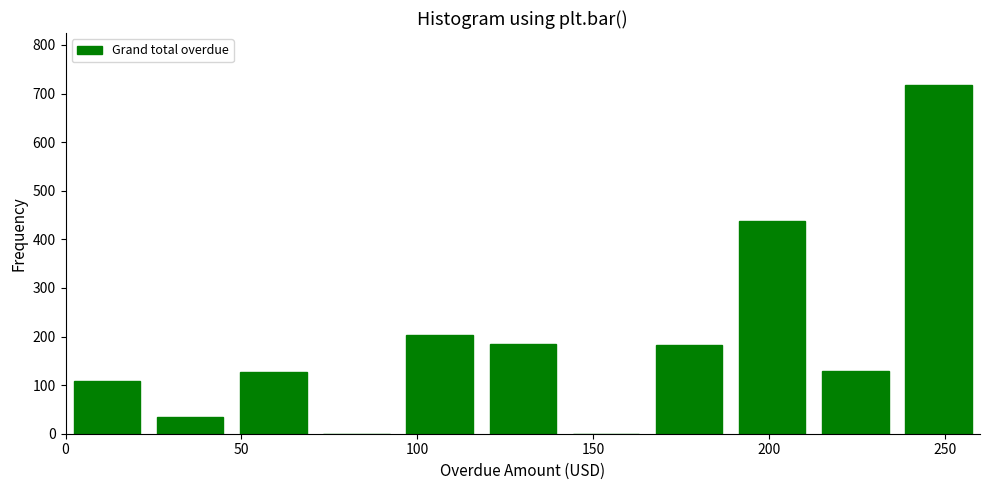

Which range on the x-axis has the tallest bar?

235 to 260